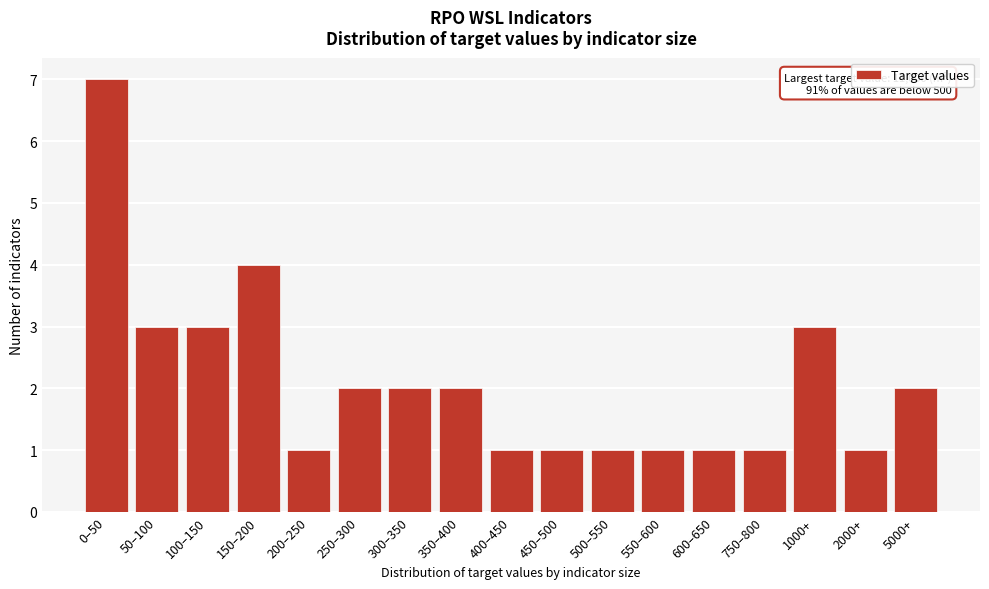

Reading left to right, list all the values displayed in this chart.

0–50=7	50–100=3	100–150=3	150–200=4	200–250=1	250–300=2	300–350=2	350–400=2	400–450=1	450–500=1	500–550=1	550–600=1	600–650=1	750–800=1	1000+=3	2000+=1	5000+=2